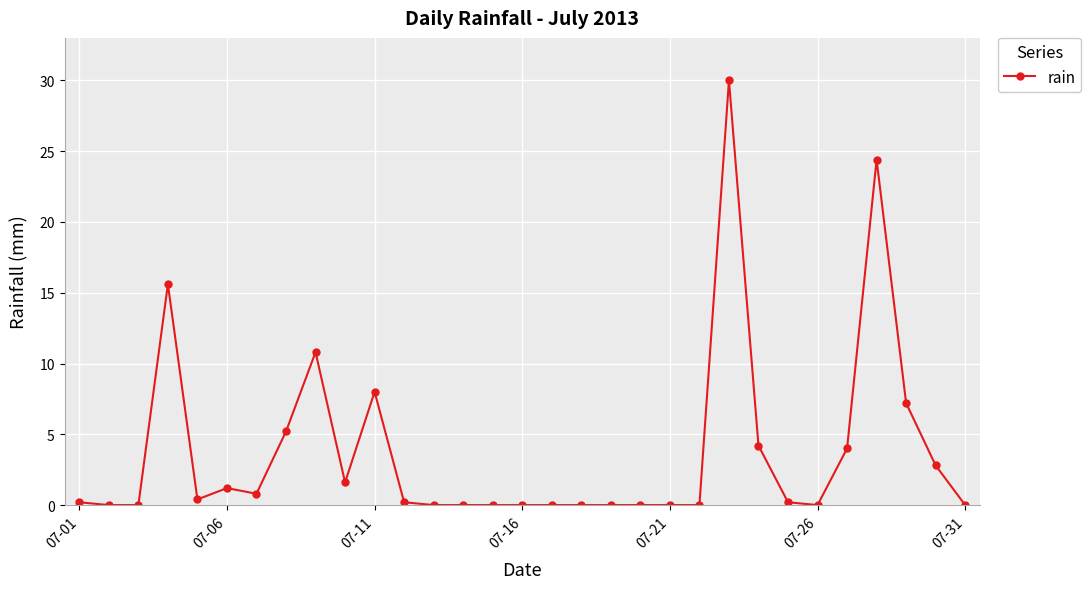

What is the maximum value shown in the chart?

30.0